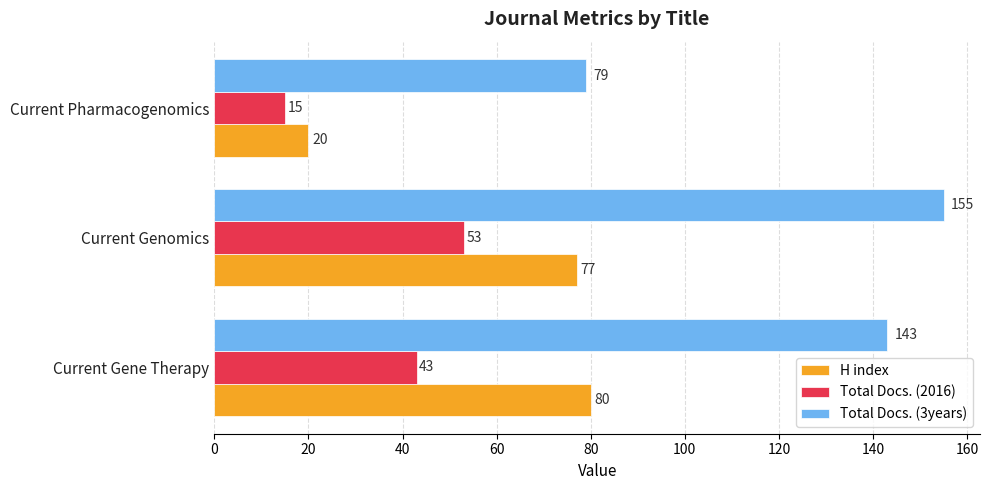

Count the number of categories in the chart.

3